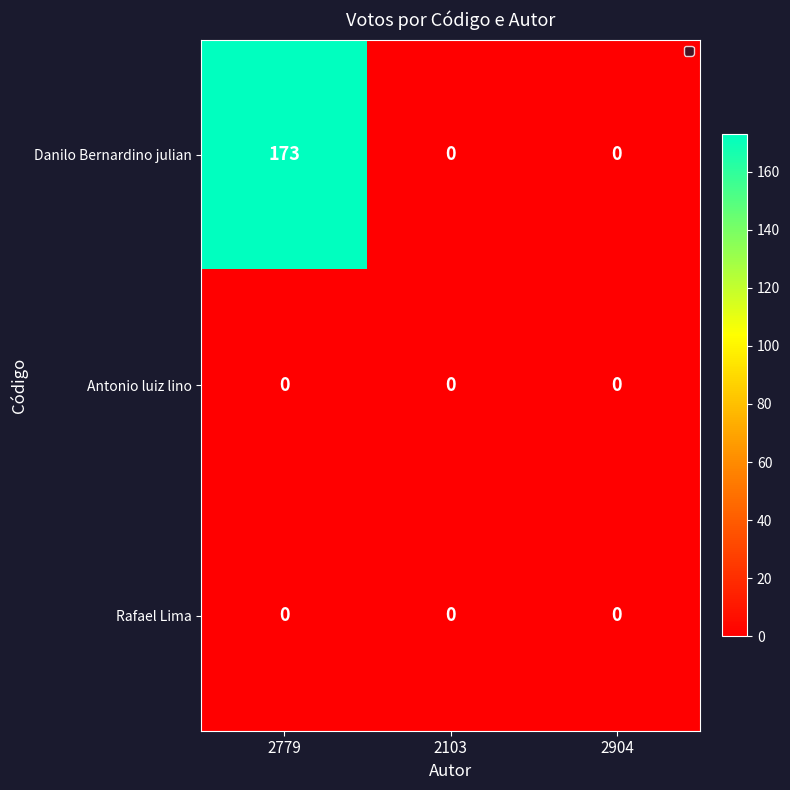

Reading right to left, what are all the values shown in this chart?

Danilo Bernardino julian: 0	0	173
Antonio luiz lino: 0	0	0
Rafael Lima: 0	0	0